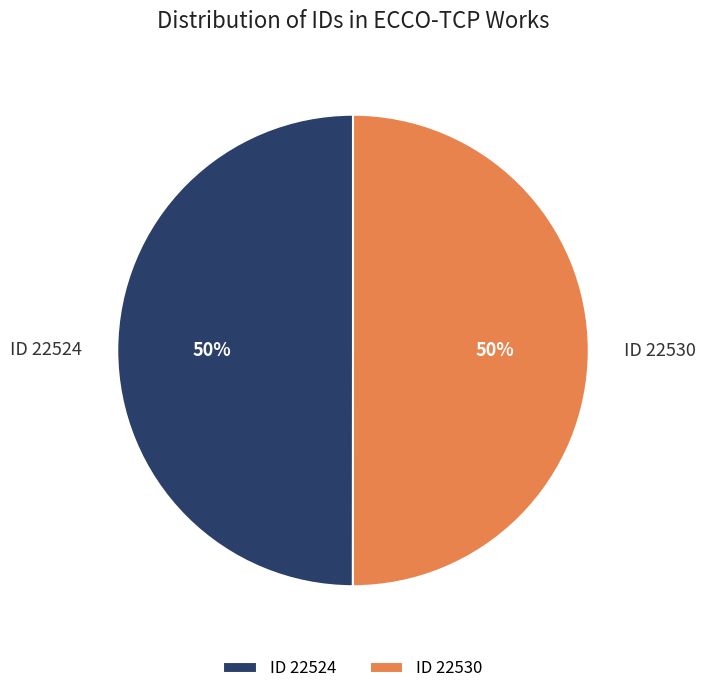

Is it true that ID 22524 is 40% of the pie?

False